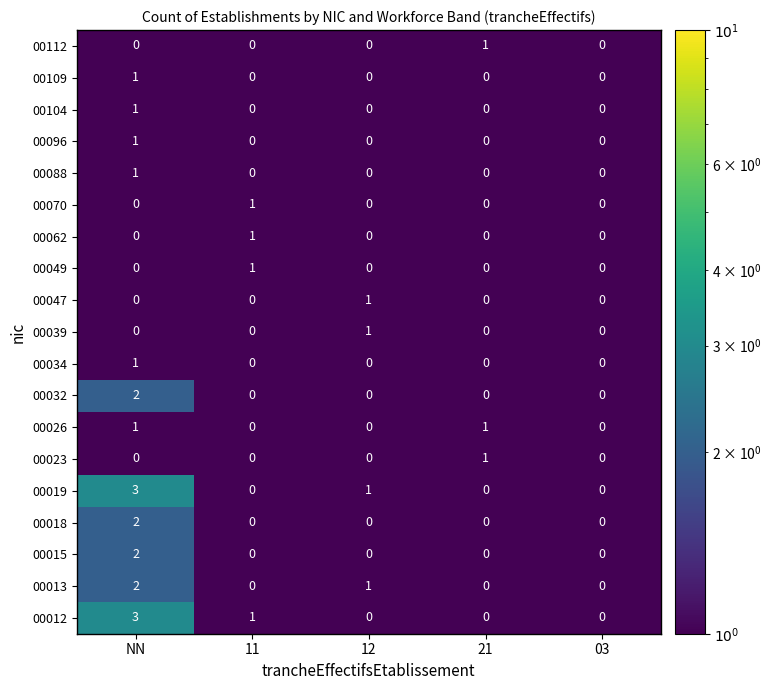

Count the 00026 values in the range 0 to 1.

5